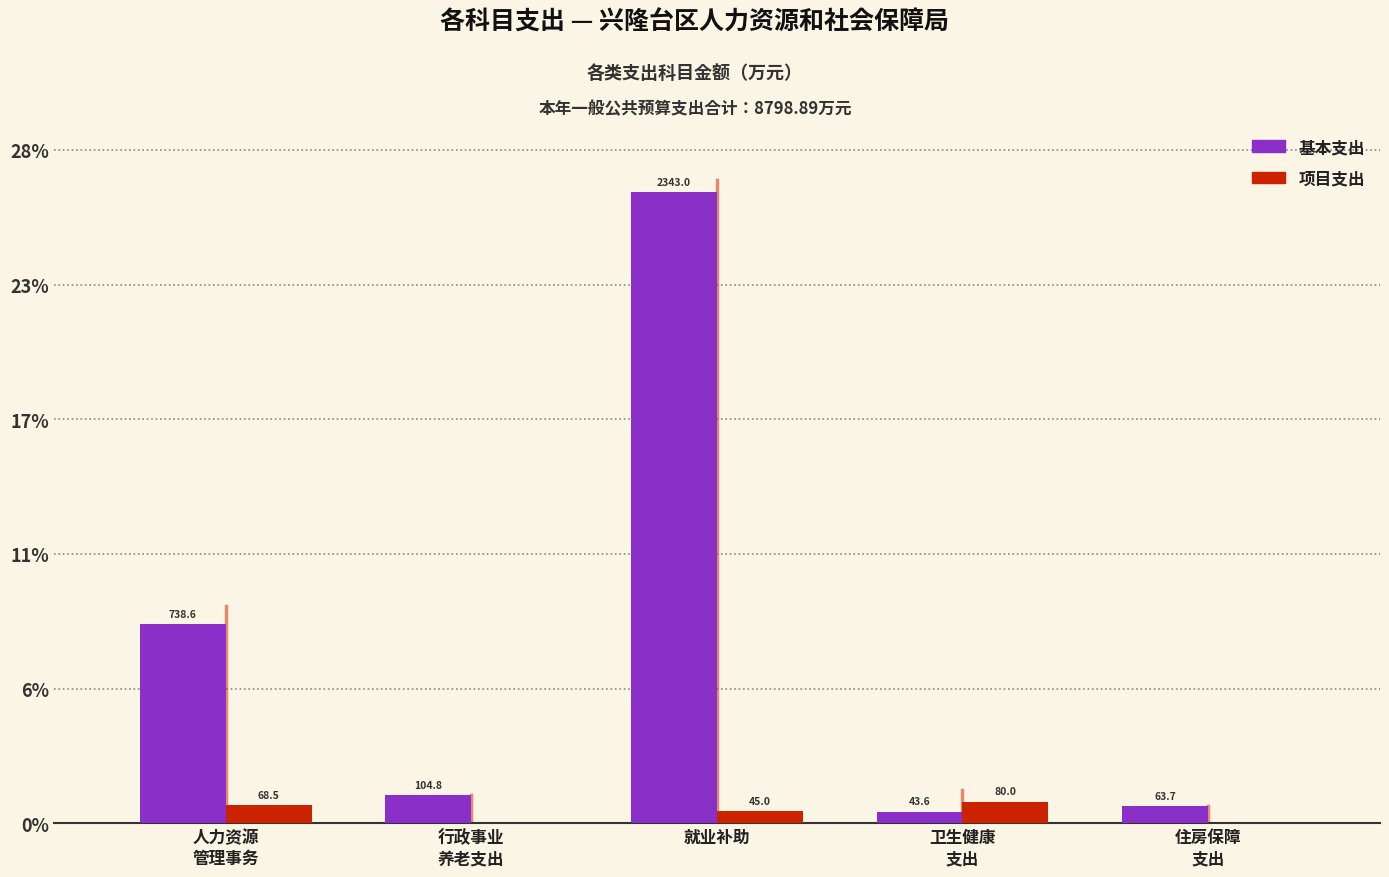

What are all the series names shown in the legend?

基本支出, 项目支出